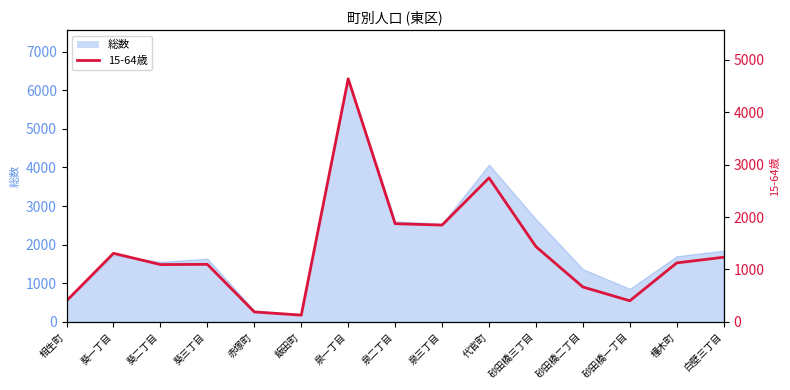

Is it true that the value at 白壁三丁目 is 596?

False